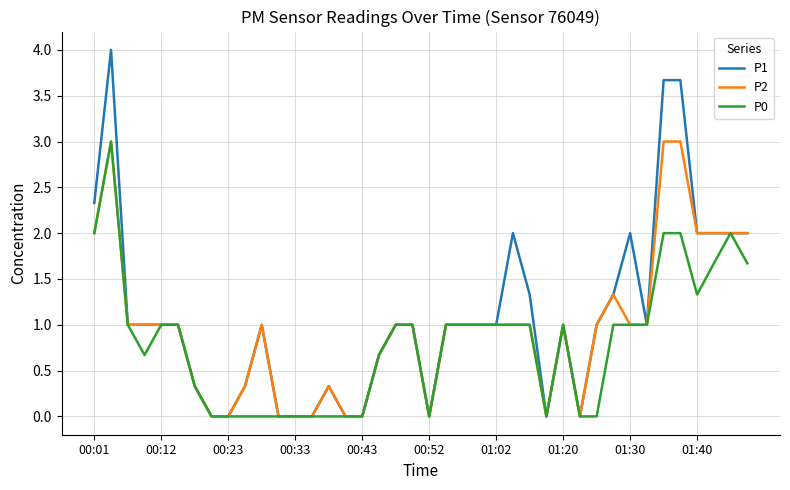

What is the maximum value shown in the chart?

4.0